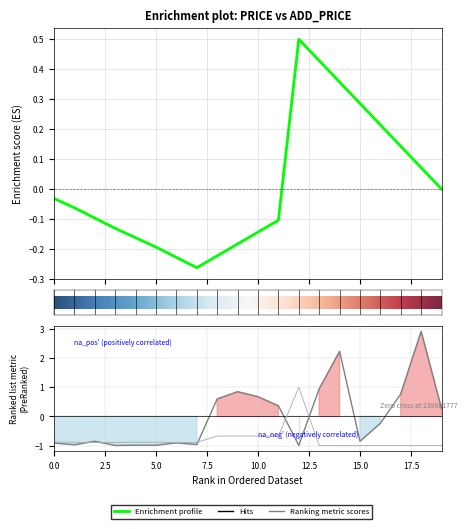

Which has a higher value, 239801777 or 271681942?

271681942